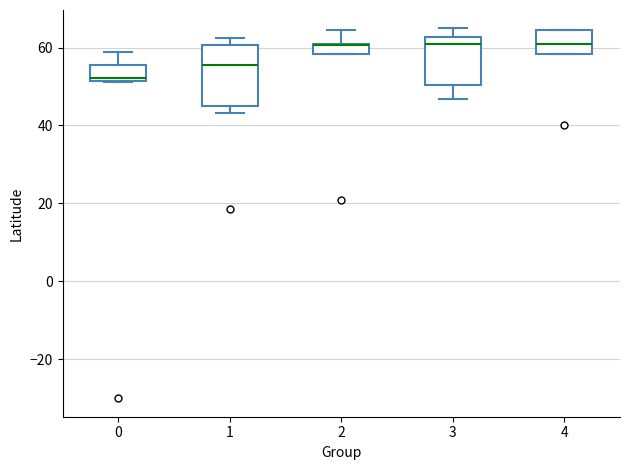

Where does the upper whisker of the box at x = 2 end on the y-axis? The values are not printed on the chart, so give them approximately, as read against the axis.

64